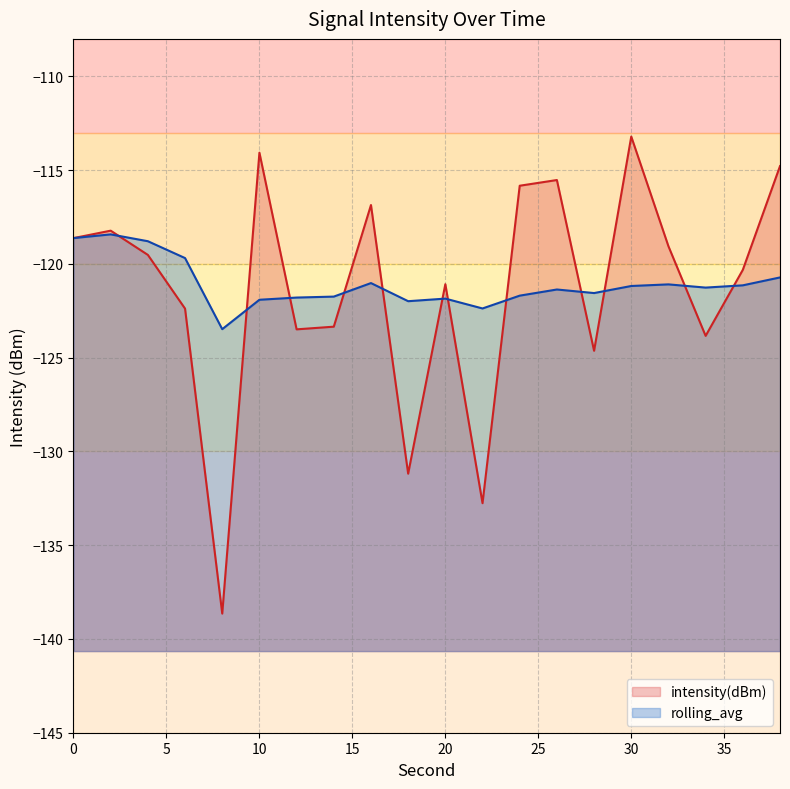

Reading left to right, transcribe all the data shown in this chart.

intensity(dBm): 0=-118.6	2=-118.2	4=-119.5	6=-122.4	8=-138.6	10=-114.1	12=-123.5	14=-123.3	16=-116.9	18=-131.2	20=-121.1	22=-132.8	24=-115.8	26=-115.5	28=-124.6	30=-113.2	32=-119.1	34=-123.8	36=-120.3	38=-114.8
rolling_avg: 0=-118.6	2=-118.4	4=-118.8	6=-119.7	8=-123.5	10=-121.9	12=-121.8	14=-121.7	16=-121.0	18=-122.0	20=-121.9	22=-122.4	24=-121.7	26=-121.4	28=-121.6	30=-121.2	32=-121.1	34=-121.3	36=-121.1	38=-120.7